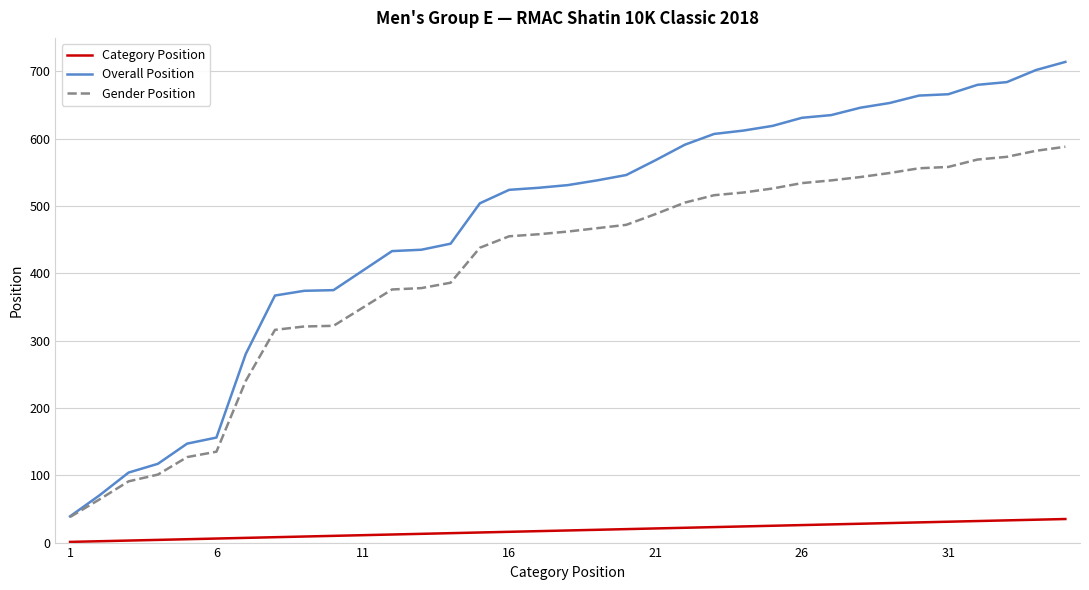

What is the sum of all Overall Position values?

16587